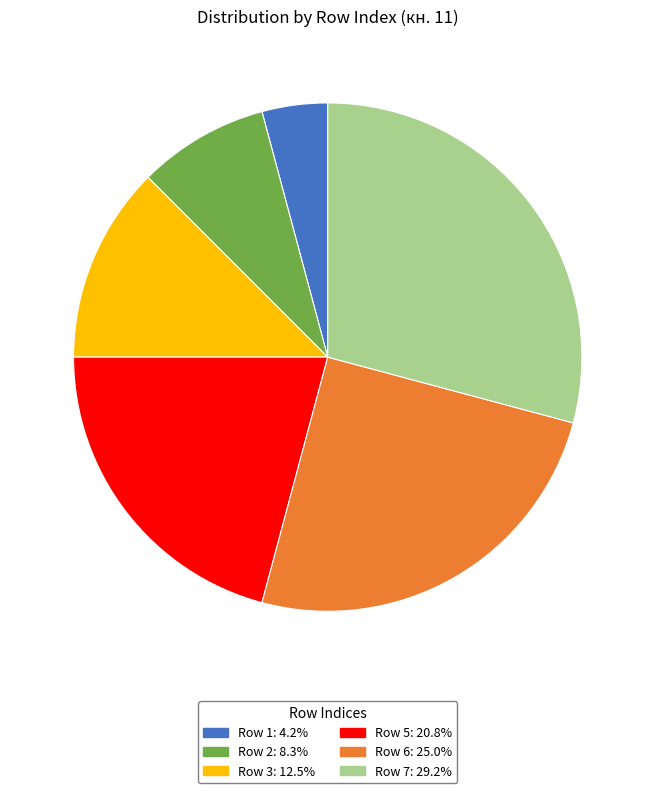

Is there a majority slice in this chart?

No